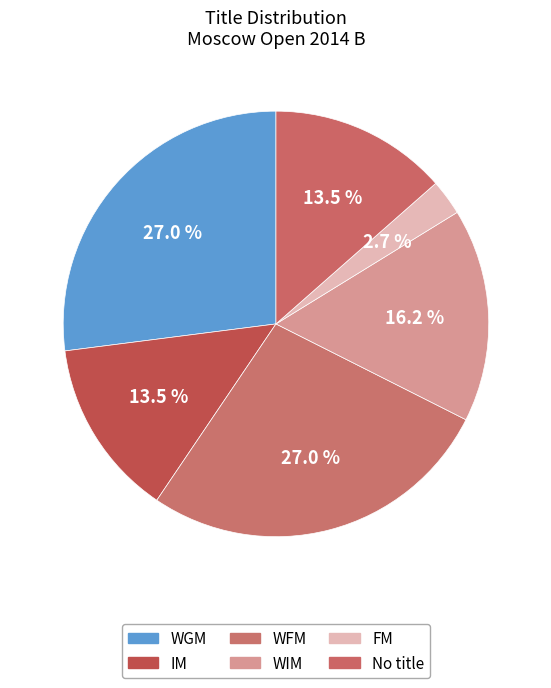

To the nearest percent, what is the average slice percentage?

17%